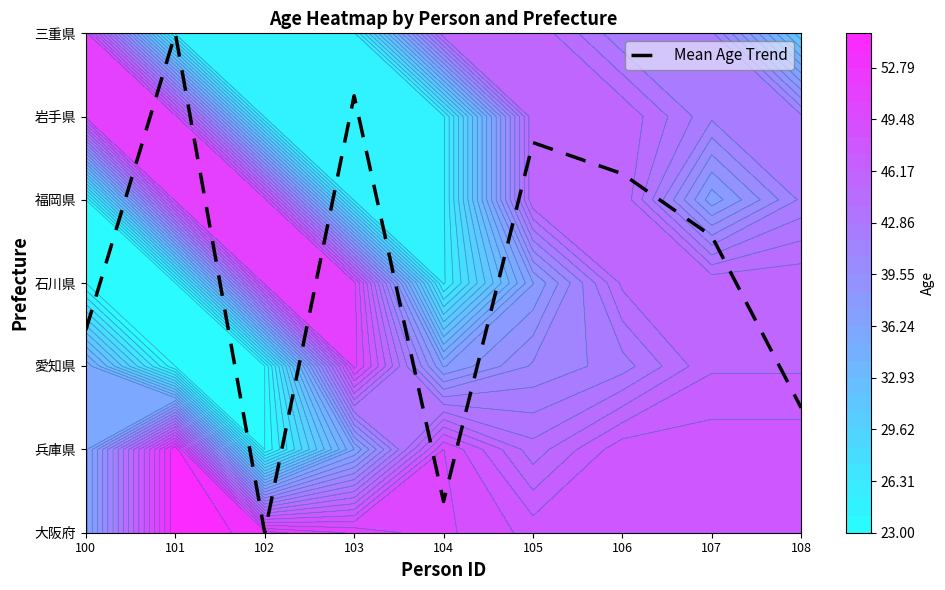

Reading right to left, what are all the values shown in this chart?

108=1.5	107=3.6	106=4.3	105=4.7	104=0.4	103=5.2	102=0.0	101=6.0	100=2.4